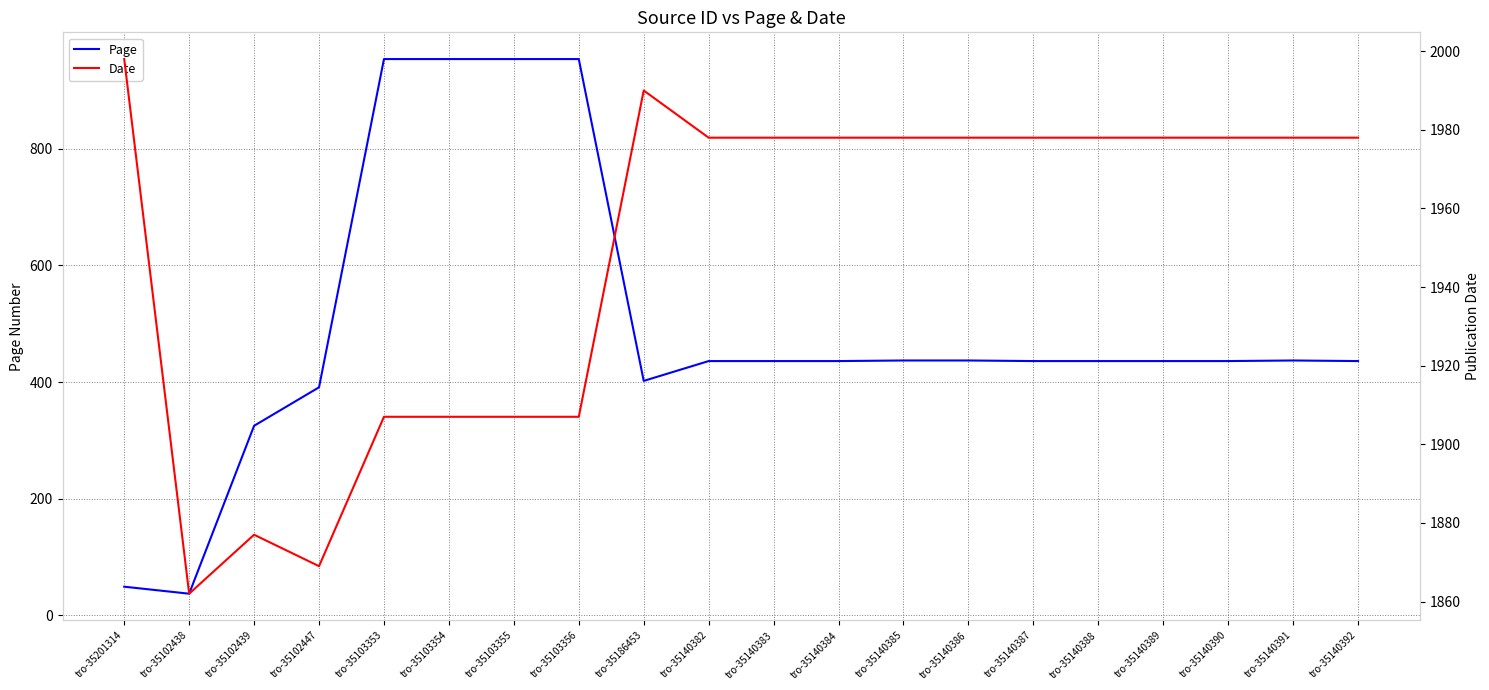

Is the value of Page at tro-35140385 greater than the value of Date at tro-35140392?

No